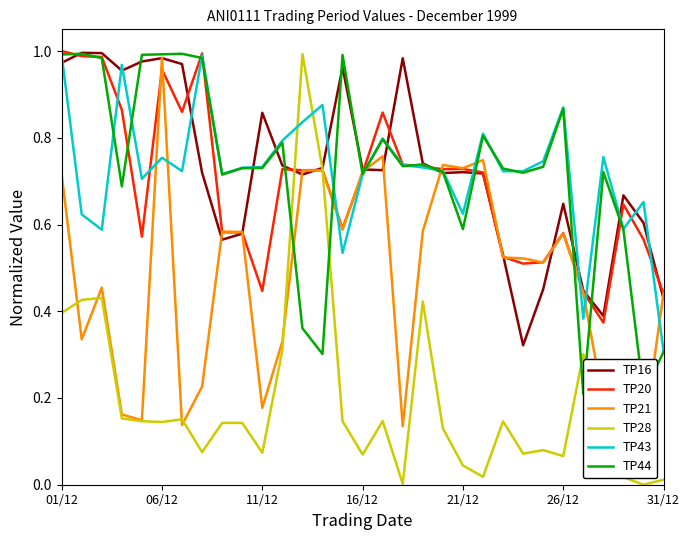

Which series ends up on top after the final intersection of TP28 and TP43?

TP43